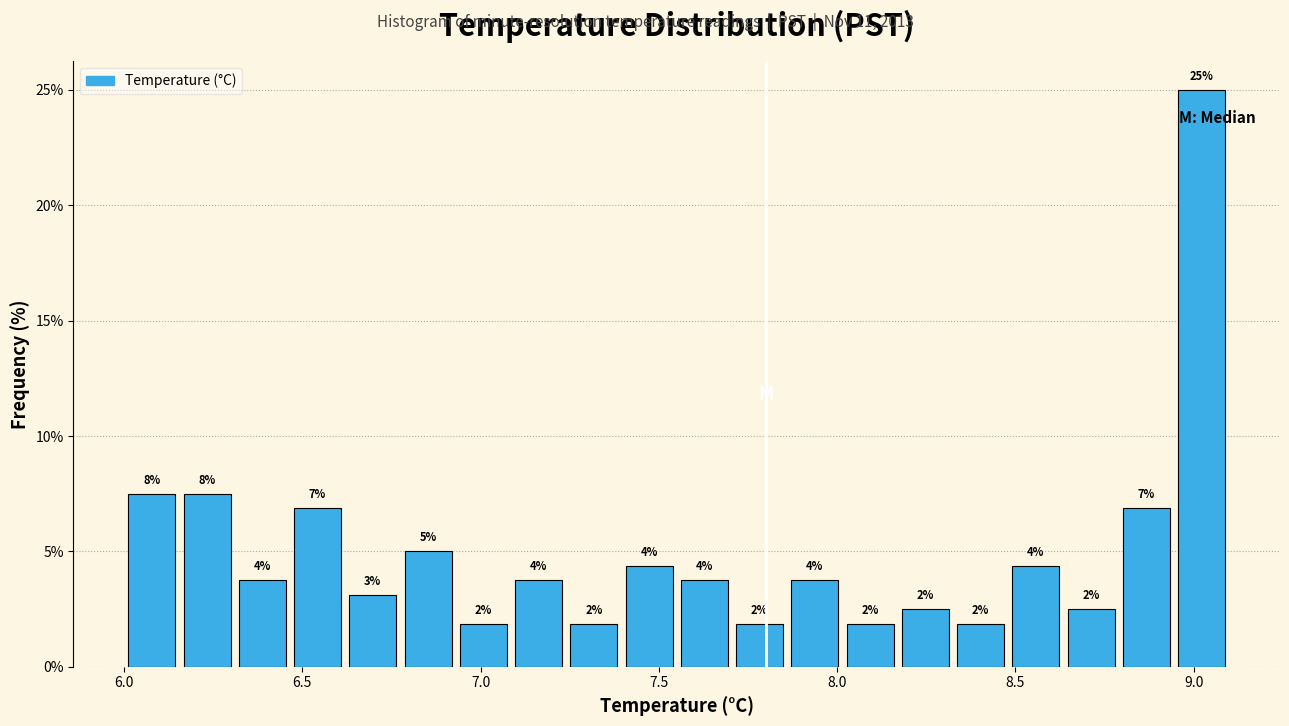

Read against the x-axis, roughly where is the centre of the tallest bar?

9.00